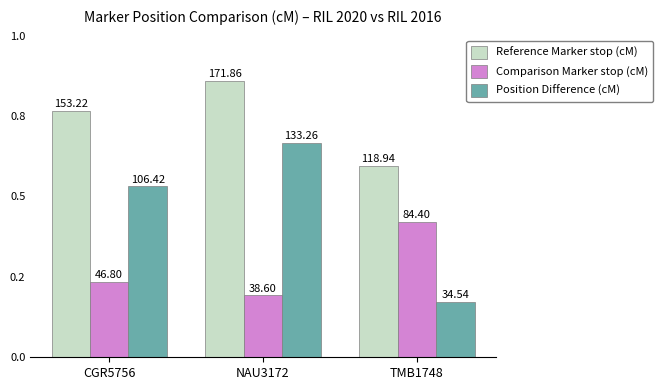

True or false: Position Difference (cM) has a value of 133.3 at NAU3172.

True